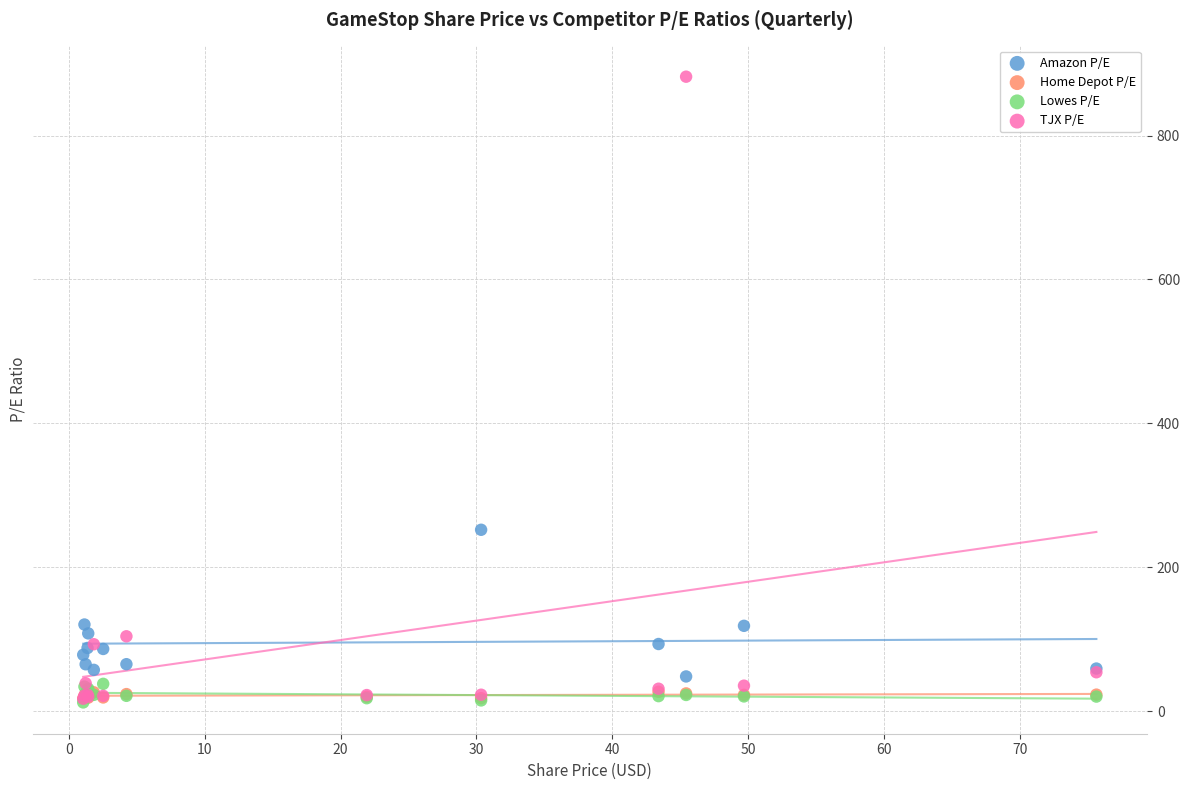

What are all the series names shown in the legend?

Amazon P/E, Home Depot P/E, Lowes P/E, TJX P/E